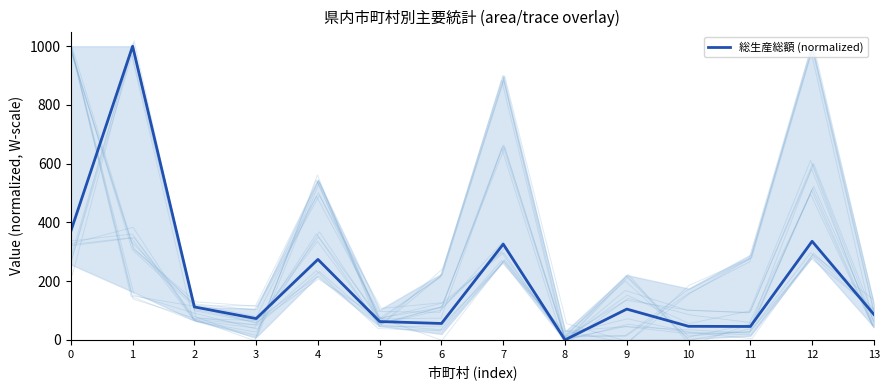

What is the maximum value shown in the chart?

1000.0